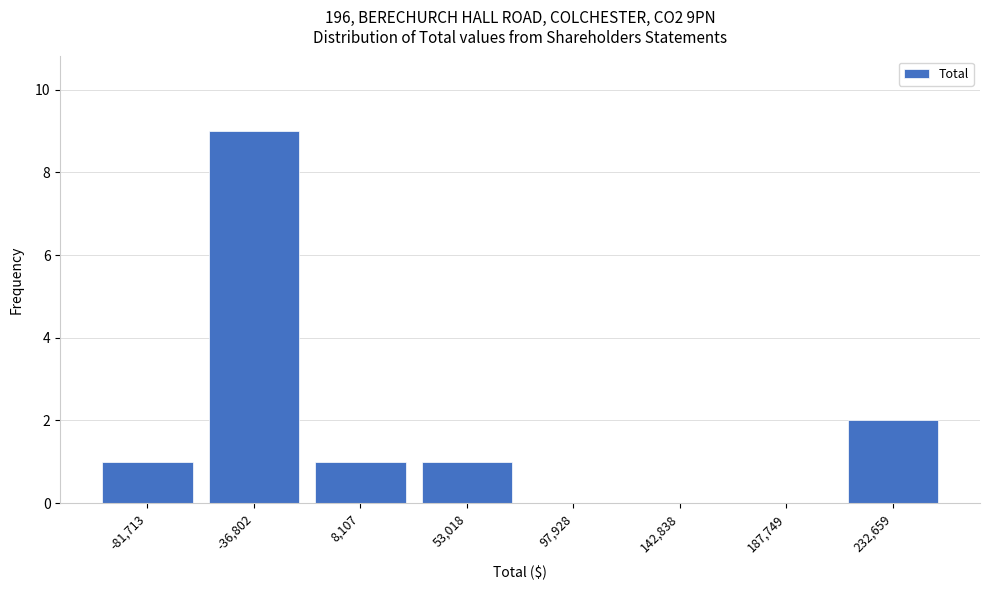

Reading right to left, extract all data points from this chart.

232,659=2	187,749=0	142,838=0	97,928=0	53,018=1	8,107=1	-36,802=9	-81,713=1